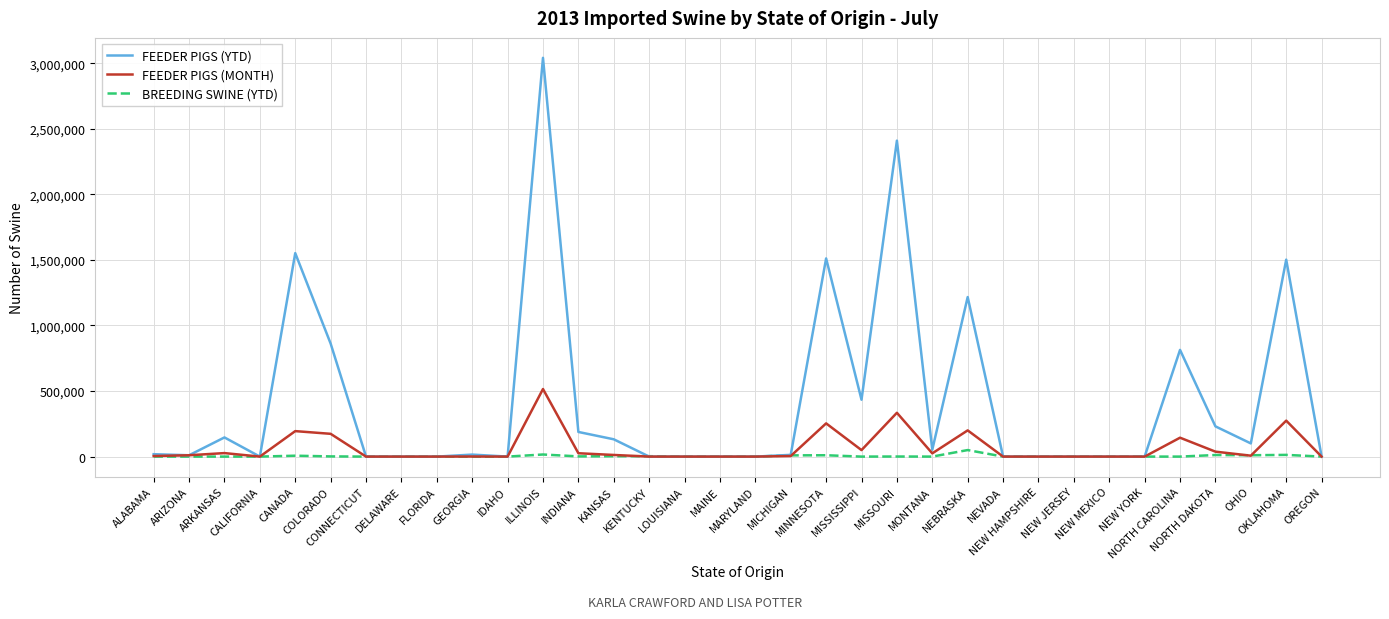

Which series has the widest spread of values?

FEEDER PIGS (YTD)